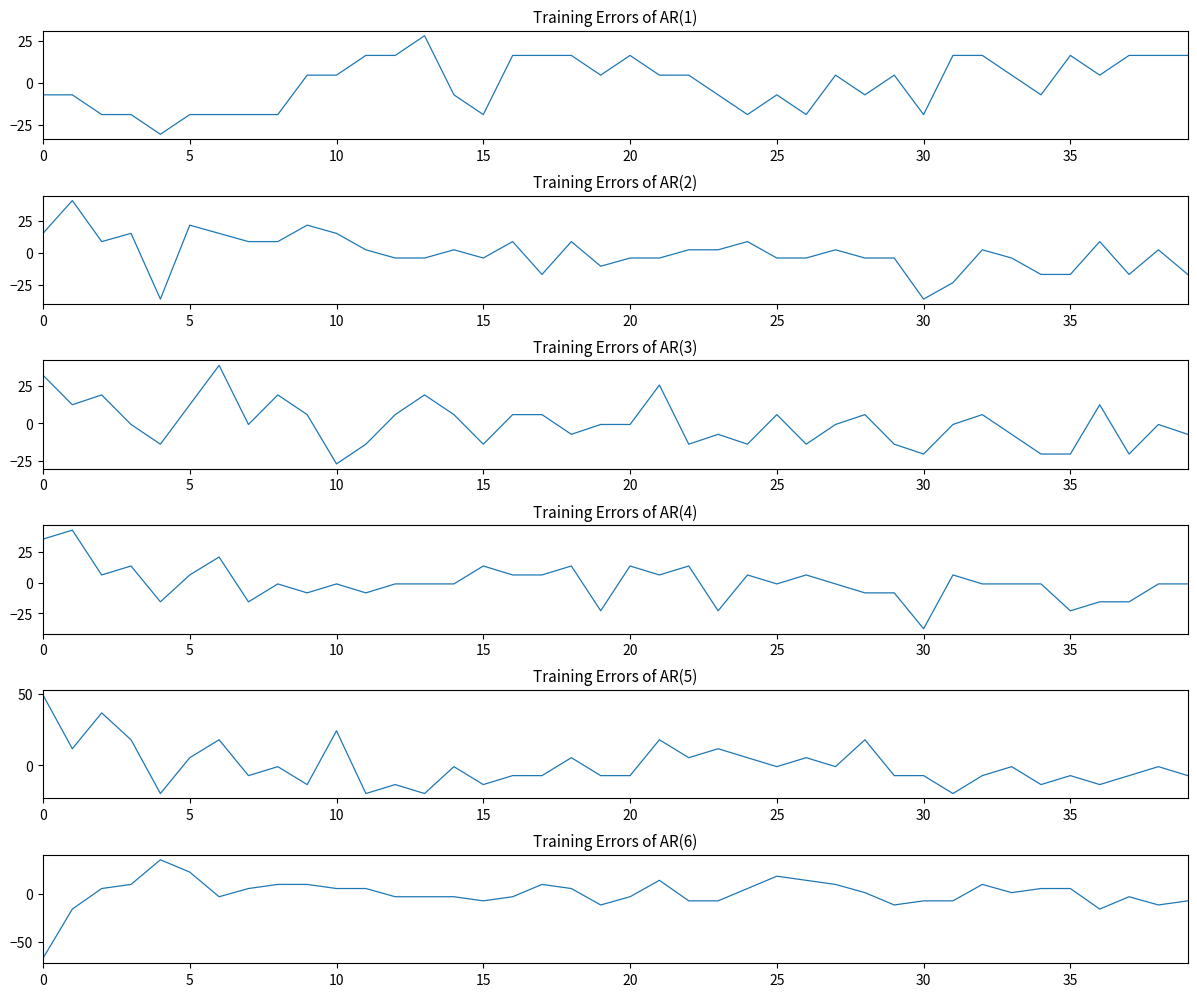

What is the label of the 19th point from the left?

18